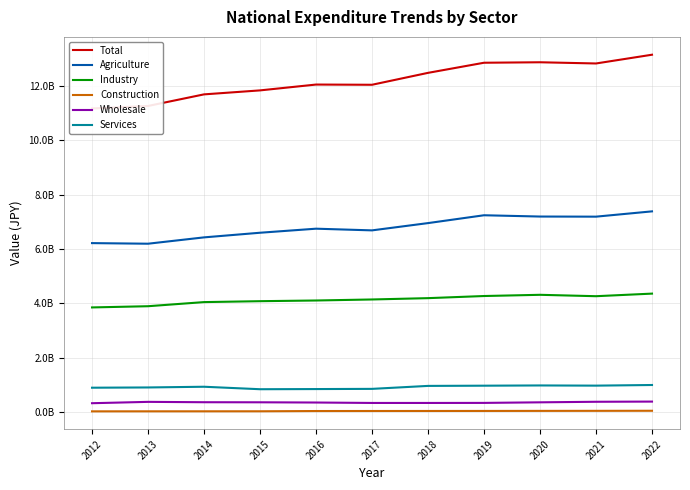

How many values in the Industry series exceed 4146379013?

5